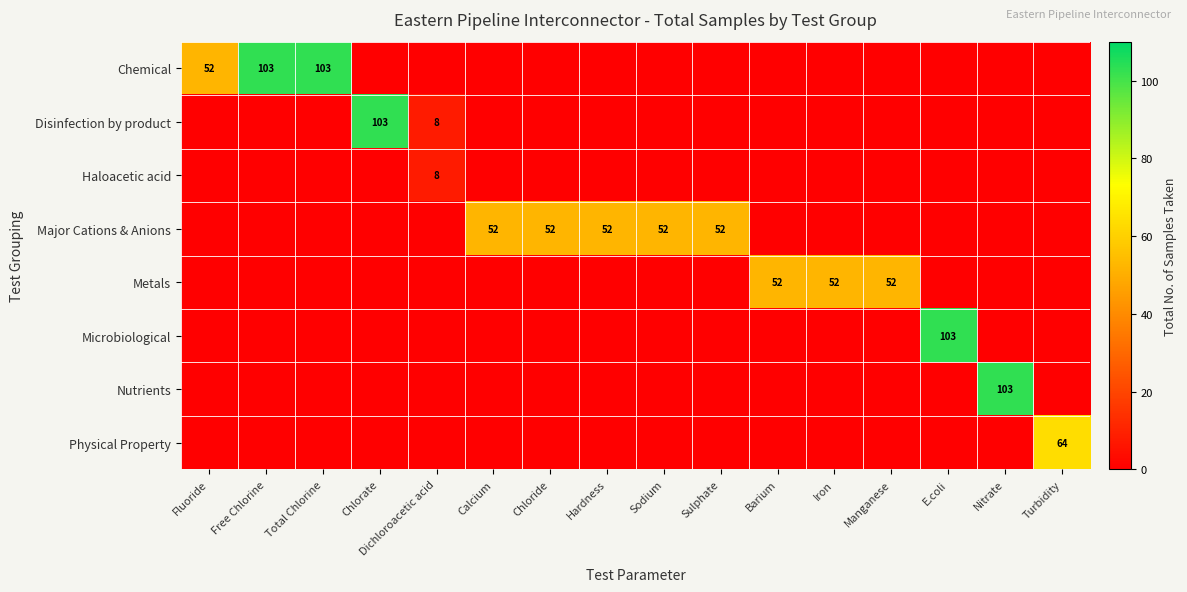

How many values in Physical Property are above zero?

1